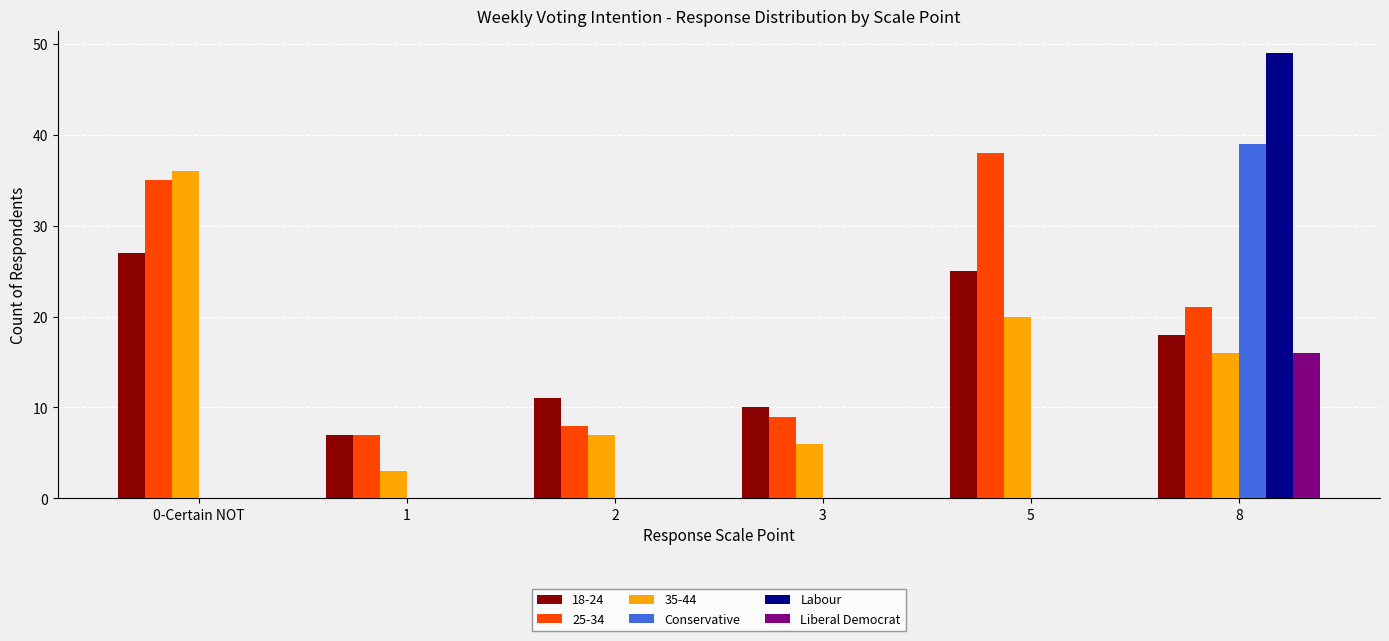

What is the sum of all Conservative values?

39